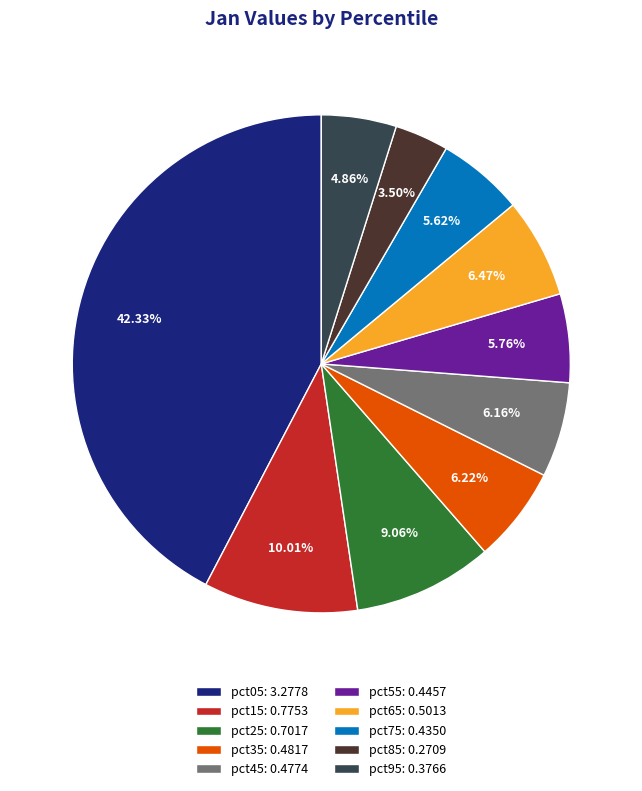

What is the total percentage of pct15 and pct35?

16.2%